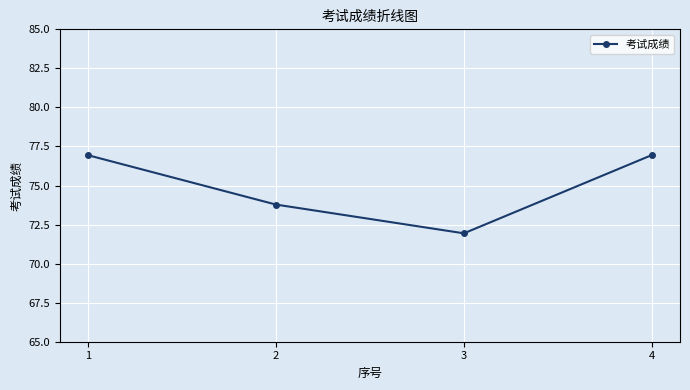

What is the value of the 2nd point from the left?

73.8